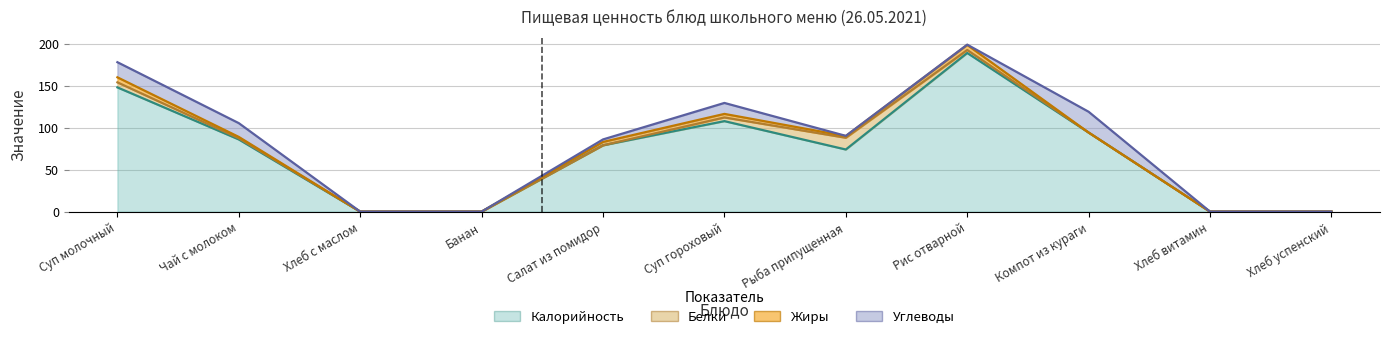

What is the maximum value shown in the chart?

189.0